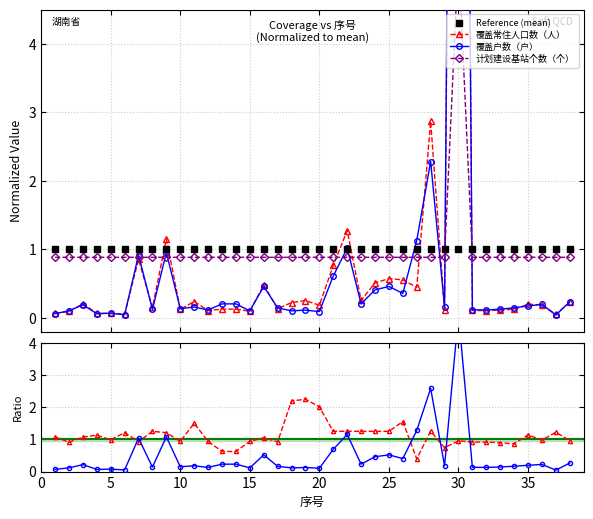

Reading left to right, extract all data points from this chart.

Reference (mean): 1.0	1.0	1.0	1.0	1.0	1.0	1.0	1.0	1.0	1.0	1.0	1.0	1.0	1.0	1.0	1.0	1.0	1.0	1.0	1.0	1.0	1.0	1.0	1.0	1.0	1.0	1.0	1.0	1.0	1.0	1.0	1.0	1.0	1.0	1.0	1.0	1.0	1.0
覆盖常住人口数（人）: 0.1	0.1	0.2	0.1	0.1	0.1	0.9	0.2	1.2	0.1	0.2	0.1	0.1	0.1	0.1	0.5	0.1	0.2	0.3	0.2	0.8	1.3	0.3	0.5	0.6	0.6	0.4	2.9	0.1	24.7	0.1	0.1	0.1	0.1	0.2	0.2	0.0	0.2
覆盖户数（户）: 0.1	0.1	0.2	0.1	0.1	0.0	0.9	0.1	1.0	0.1	0.2	0.1	0.2	0.2	0.1	0.5	0.1	0.1	0.1	0.1	0.6	1.0	0.2	0.4	0.5	0.4	1.1	2.3	0.2	25.9	0.1	0.1	0.1	0.1	0.2	0.2	0.0	0.2
计划建设基站个数（个）: 0.9	0.9	0.9	0.9	0.9	0.9	0.9	0.9	0.9	0.9	0.9	0.9	0.9	0.9	0.9	0.9	0.9	0.9	0.9	0.9	0.9	0.9	0.9	0.9	0.9	0.9	0.9	0.9	0.9	5.3	0.9	0.9	0.9	0.9	0.9	0.9	0.9	0.9
人口/户数 ratio: 1.1	0.9	1.1	1.1	1.0	1.2	0.9	1.3	1.2	0.9	1.5	0.9	0.6	0.6	0.9	1.0	0.9	2.2	2.2	2.0	1.3	1.3	1.3	1.3	1.3	1.6	0.4	1.3	0.7	1.0	0.9	0.9	0.9	0.9	1.1	1.0	1.2	1.0
户数/基站 ratio: 0.1	0.1	0.2	0.1	0.1	0.1	1.0	0.1	1.1	0.1	0.2	0.1	0.2	0.2	0.1	0.5	0.2	0.1	0.1	0.1	0.7	1.2	0.2	0.5	0.5	0.4	1.3	2.6	0.2	4.9	0.1	0.1	0.1	0.2	0.2	0.2	0.0	0.3